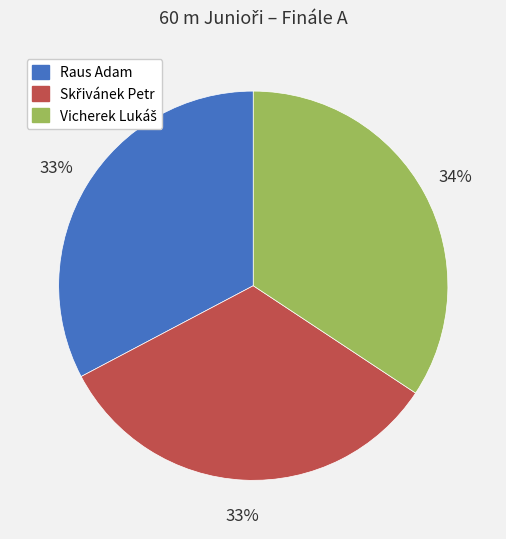

Count the number of slices in the pie.

3